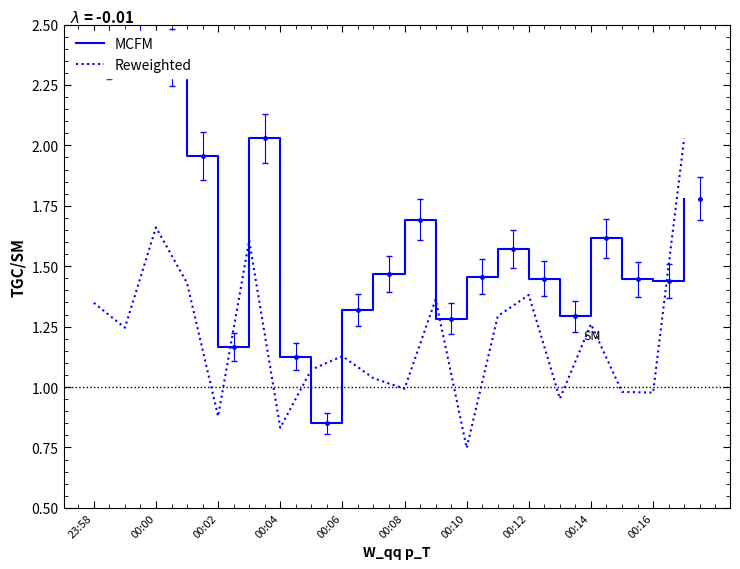

What is the difference between the maximum and minimum values in the MCFM series?

1.6